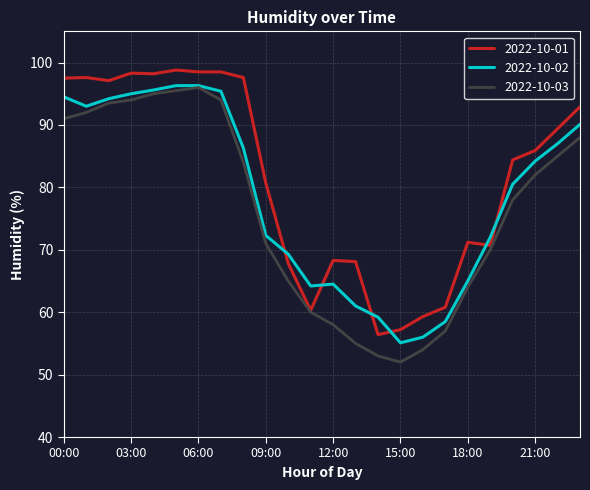

How many lines are shown in the chart?

3